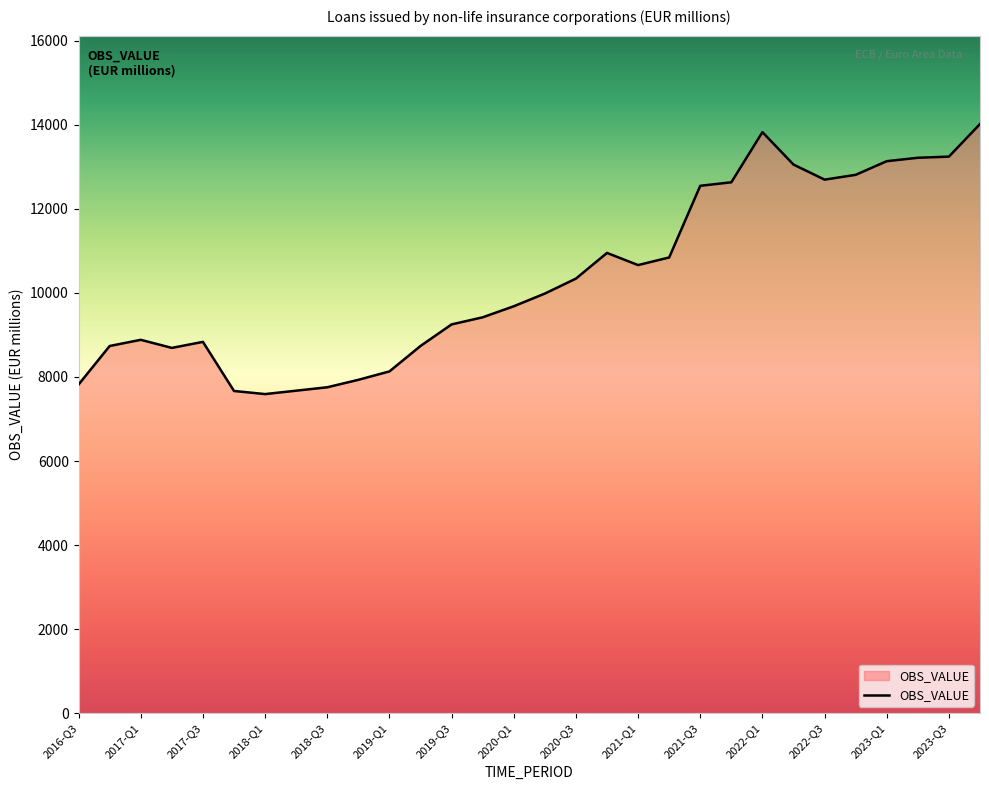

What is the maximum value shown in the chart?

14018.0